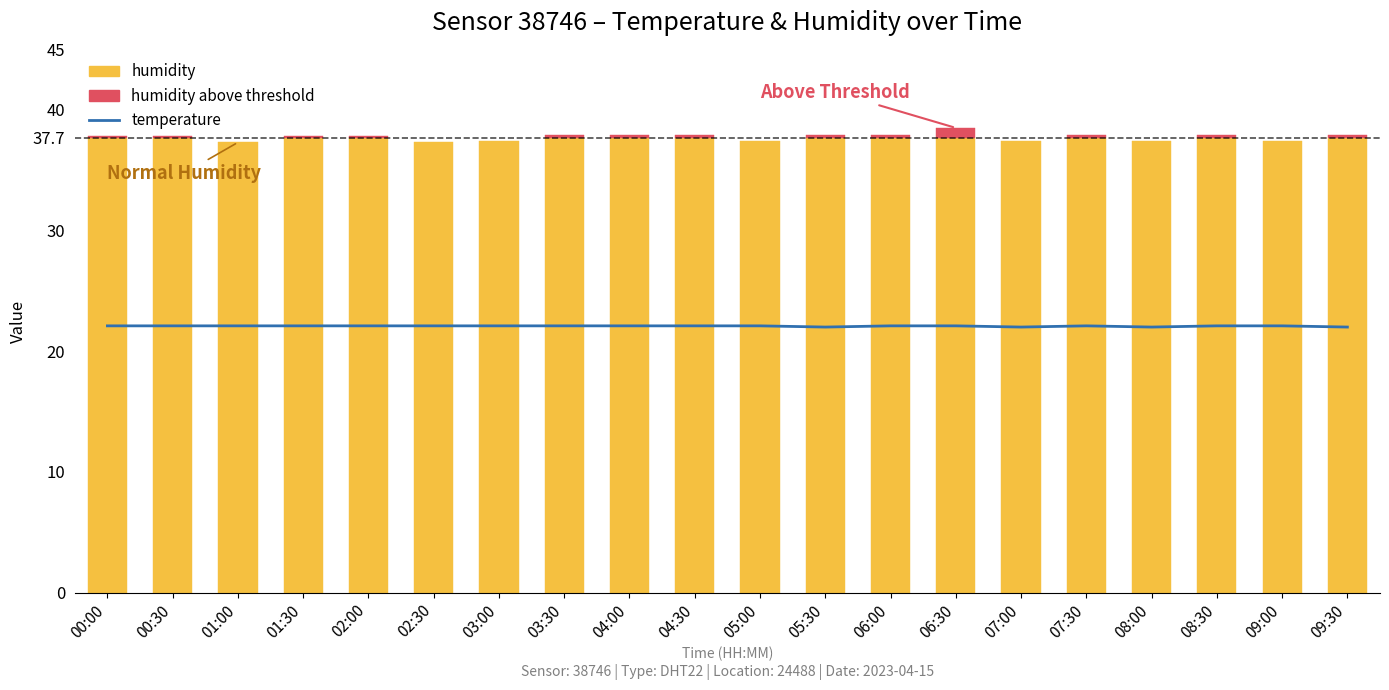

Is it true that the value at 00:30 is 22.1?

True